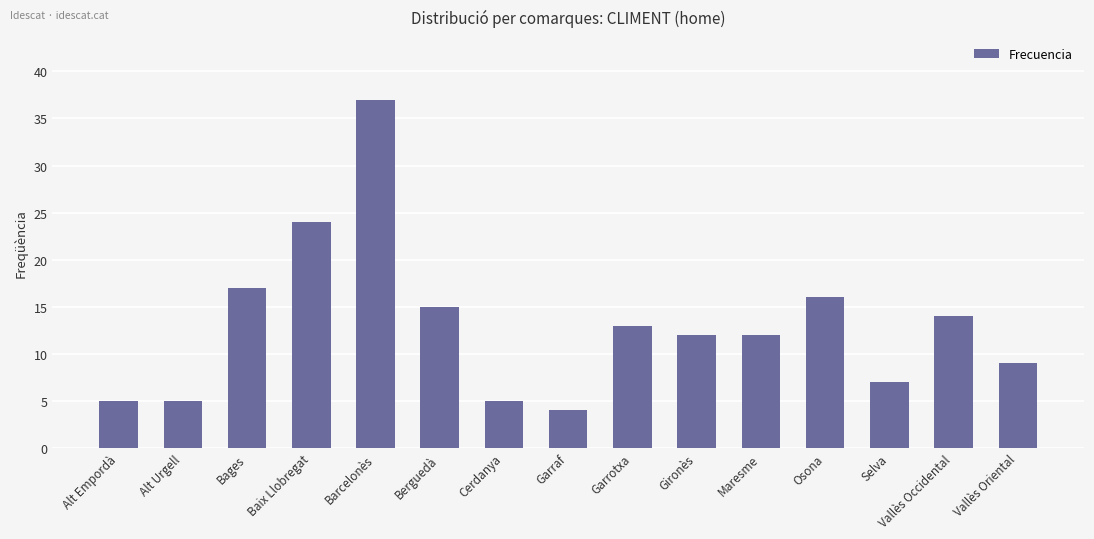

What is the approximate value at Vallès Oriental, to the nearest 10?

10